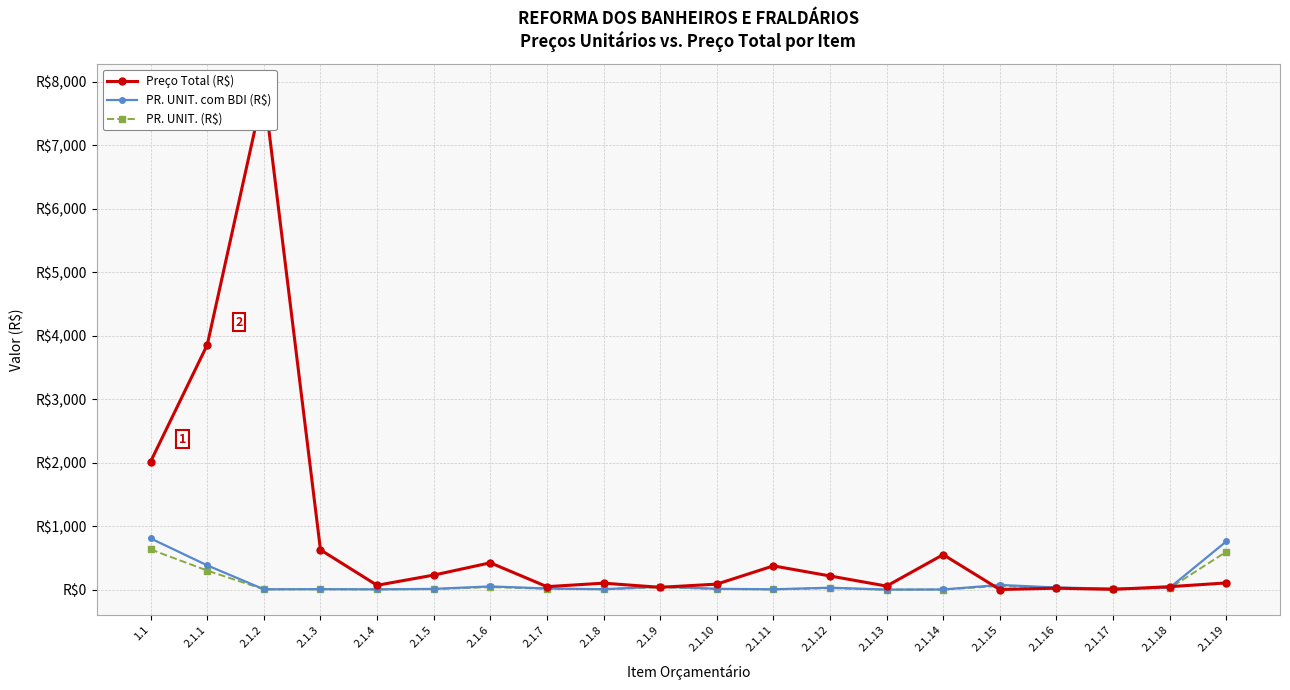

At which label does PR. UNIT. com BDI (R$) reach its minimum?

2.1.13